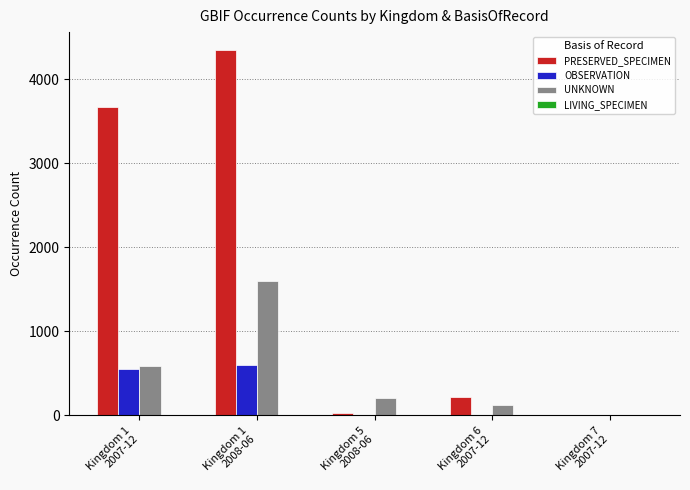

Count the number of categories in the chart.

5